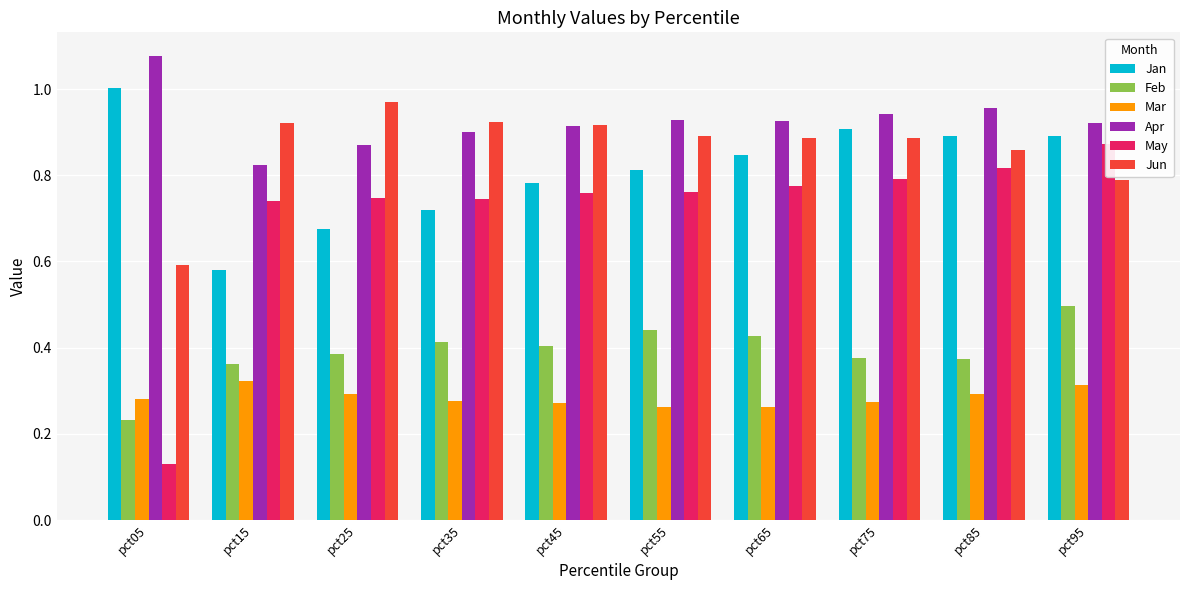

Reading left to right, what are all the values shown in this chart?

Jan: pct05=1.0	pct15=0.6	pct25=0.7	pct35=0.7	pct45=0.8	pct55=0.8	pct65=0.8	pct75=0.9	pct85=0.9	pct95=0.9
Feb: pct05=0.2	pct15=0.4	pct25=0.4	pct35=0.4	pct45=0.4	pct55=0.4	pct65=0.4	pct75=0.4	pct85=0.4	pct95=0.5
Mar: pct05=0.3	pct15=0.3	pct25=0.3	pct35=0.3	pct45=0.3	pct55=0.3	pct65=0.3	pct75=0.3	pct85=0.3	pct95=0.3
Apr: pct05=1.1	pct15=0.8	pct25=0.9	pct35=0.9	pct45=0.9	pct55=0.9	pct65=0.9	pct75=0.9	pct85=1.0	pct95=0.9
May: pct05=0.1	pct15=0.7	pct25=0.7	pct35=0.7	pct45=0.8	pct55=0.8	pct65=0.8	pct75=0.8	pct85=0.8	pct95=0.9
Jun: pct05=0.6	pct15=0.9	pct25=1.0	pct35=0.9	pct45=0.9	pct55=0.9	pct65=0.9	pct75=0.9	pct85=0.9	pct95=0.8